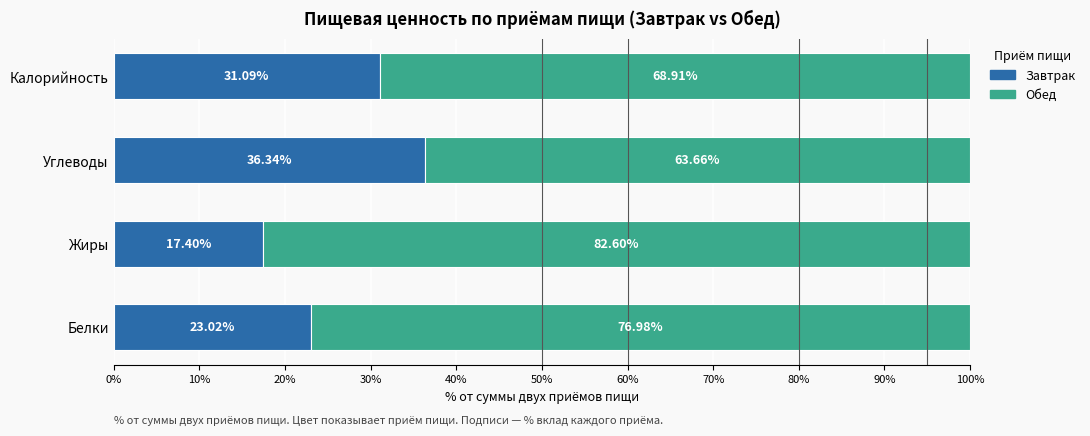

What are all the series names shown in the legend?

Завтрак, Обед